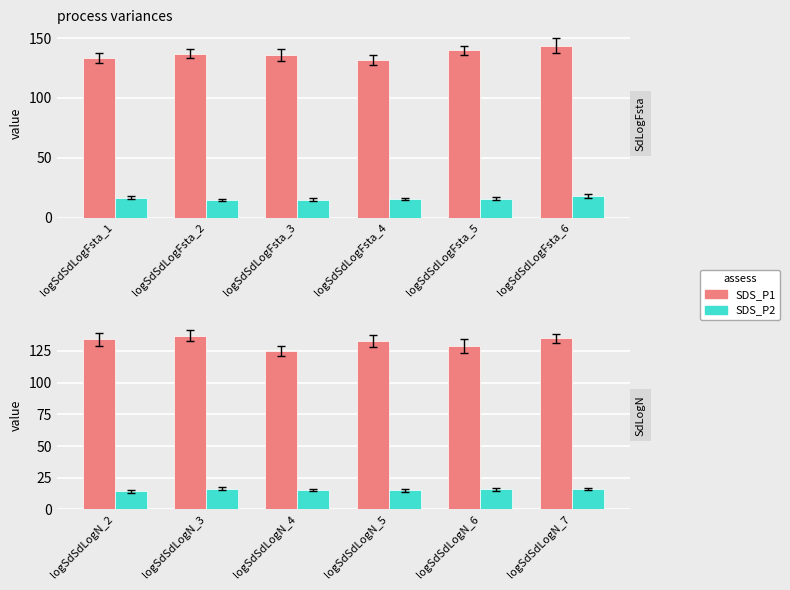

Are the bars grouped side by side (vs. stacked)?

Yes